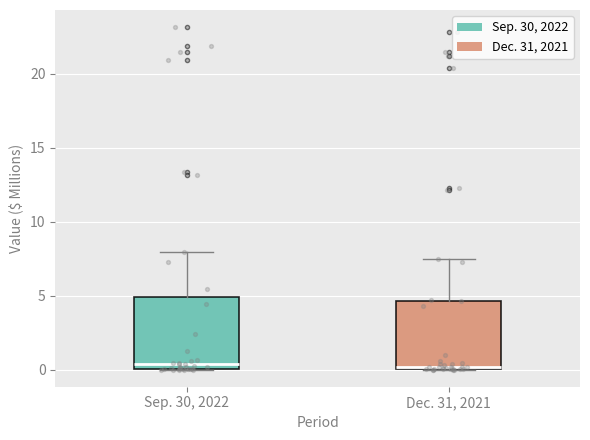

Reading left to right, read every box against the y-axis: the position of its median line, the range the box covers, and the ends of its whiskers. The values are not printed on the chart, so give them approximately, as read against the axis.

Sep. 30, 2022: median 0.5, box 0.0 to 5.0, whiskers 0.0 to 8.0
Dec. 31, 2021: median 0.0 (just above the box's lower edge), box 0.0 to 4.5, whiskers 0.0 to 7.5